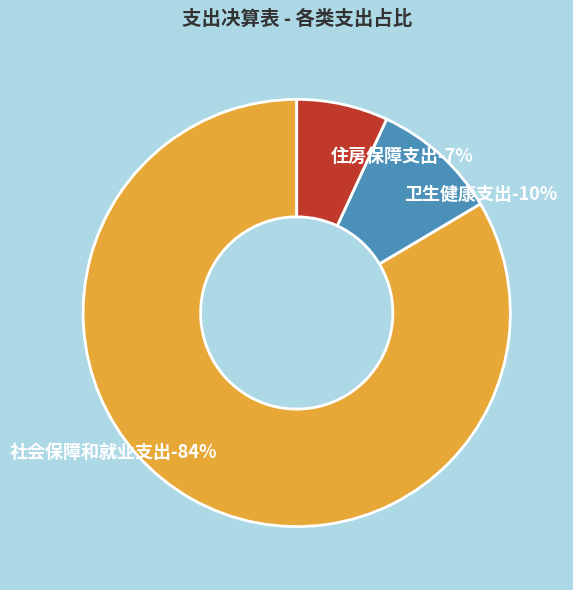

Which slice represents more than half of the pie?

社会保障和就业支出